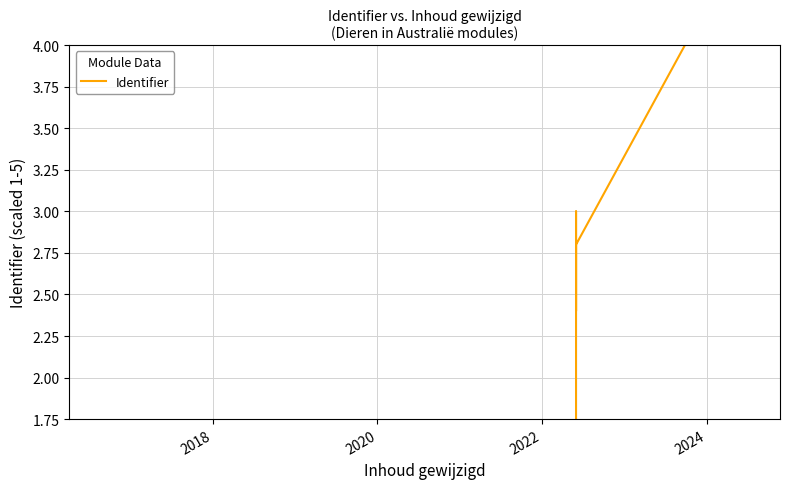

How many values are below 2?

3